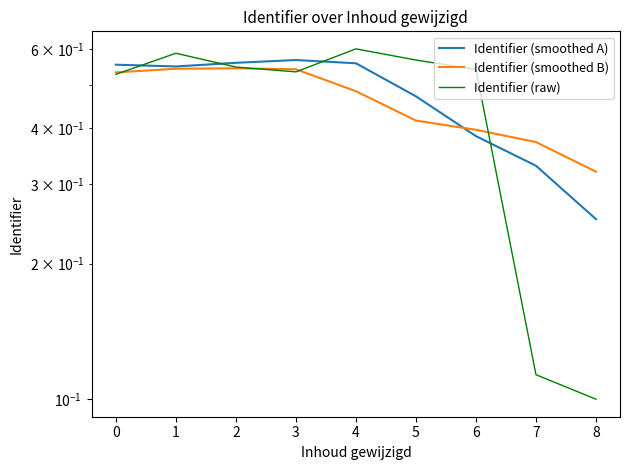

True or false: Identifier (smoothed A) and Identifier (raw) cross at least once.

True